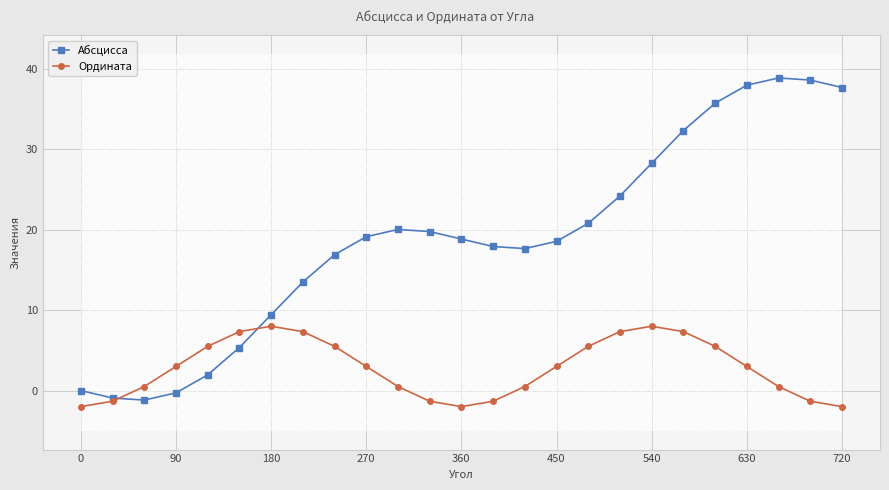

True or false: Абсцисса has more than 1 interior local peaks.

True